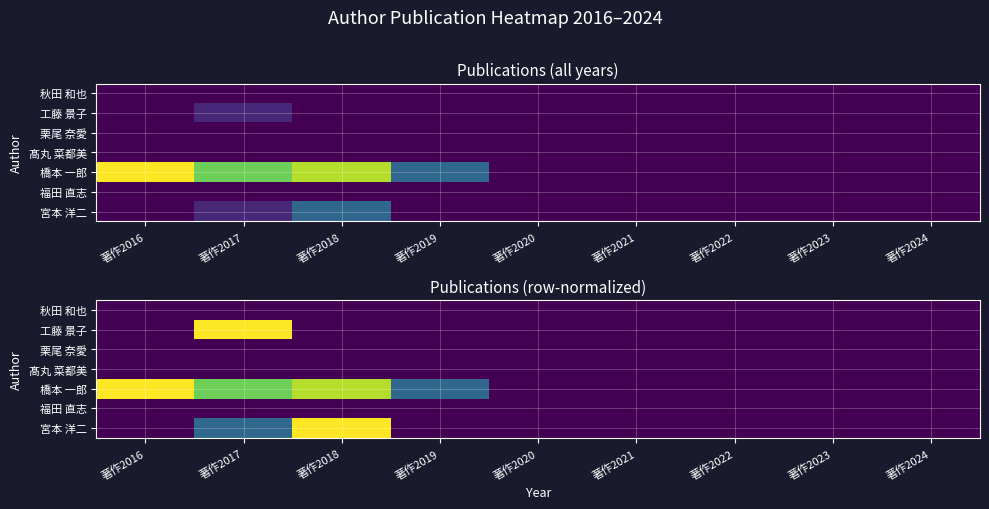

What is the sum of all 橋本 一郎 values?

3.0